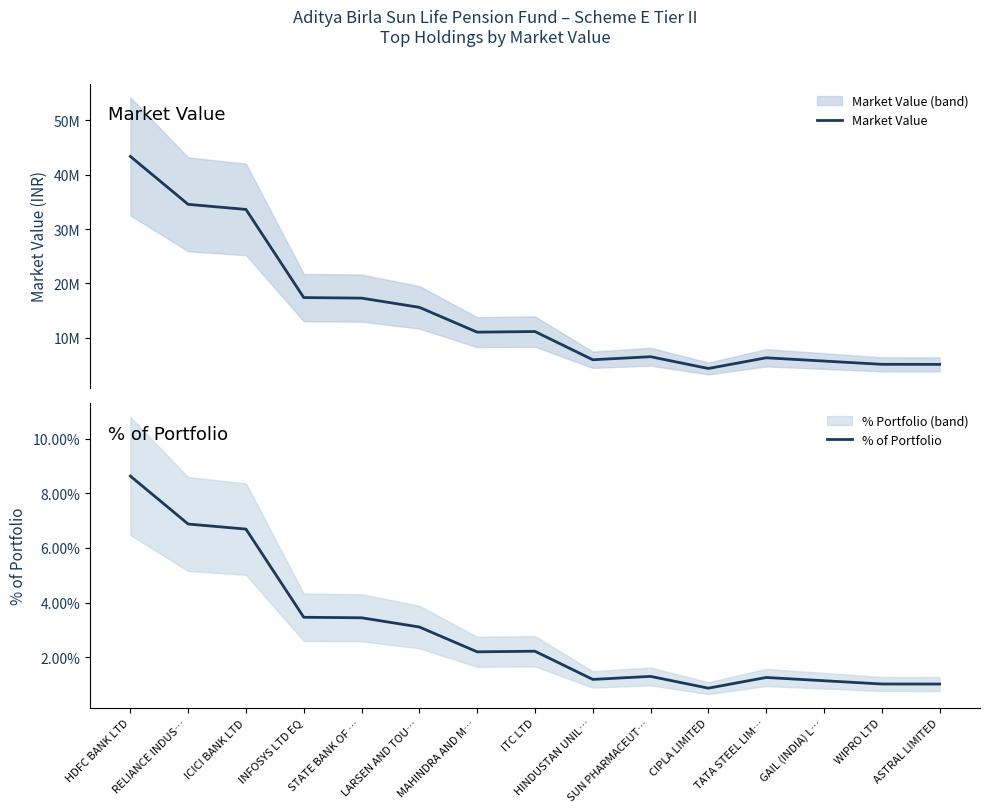

At which category is the sum across all series the highest?

HDFC BANK LTD